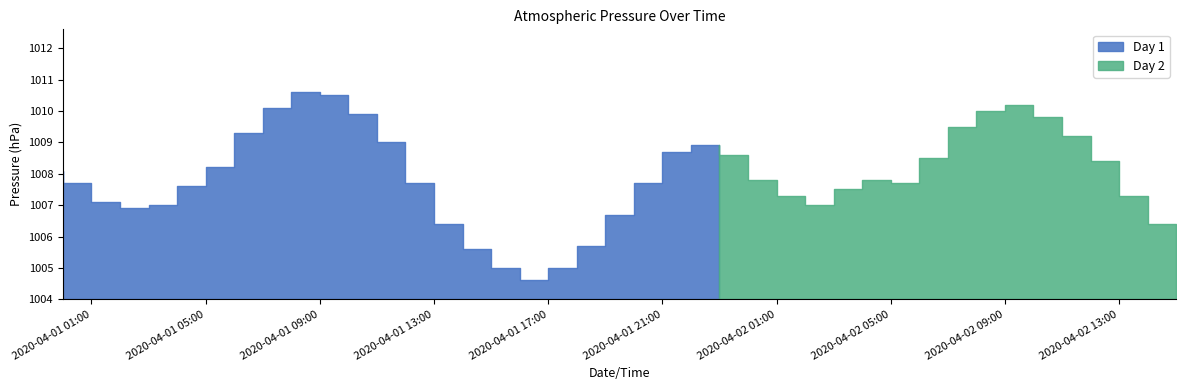

What position from the right is 2020-04-01 07:00?

33